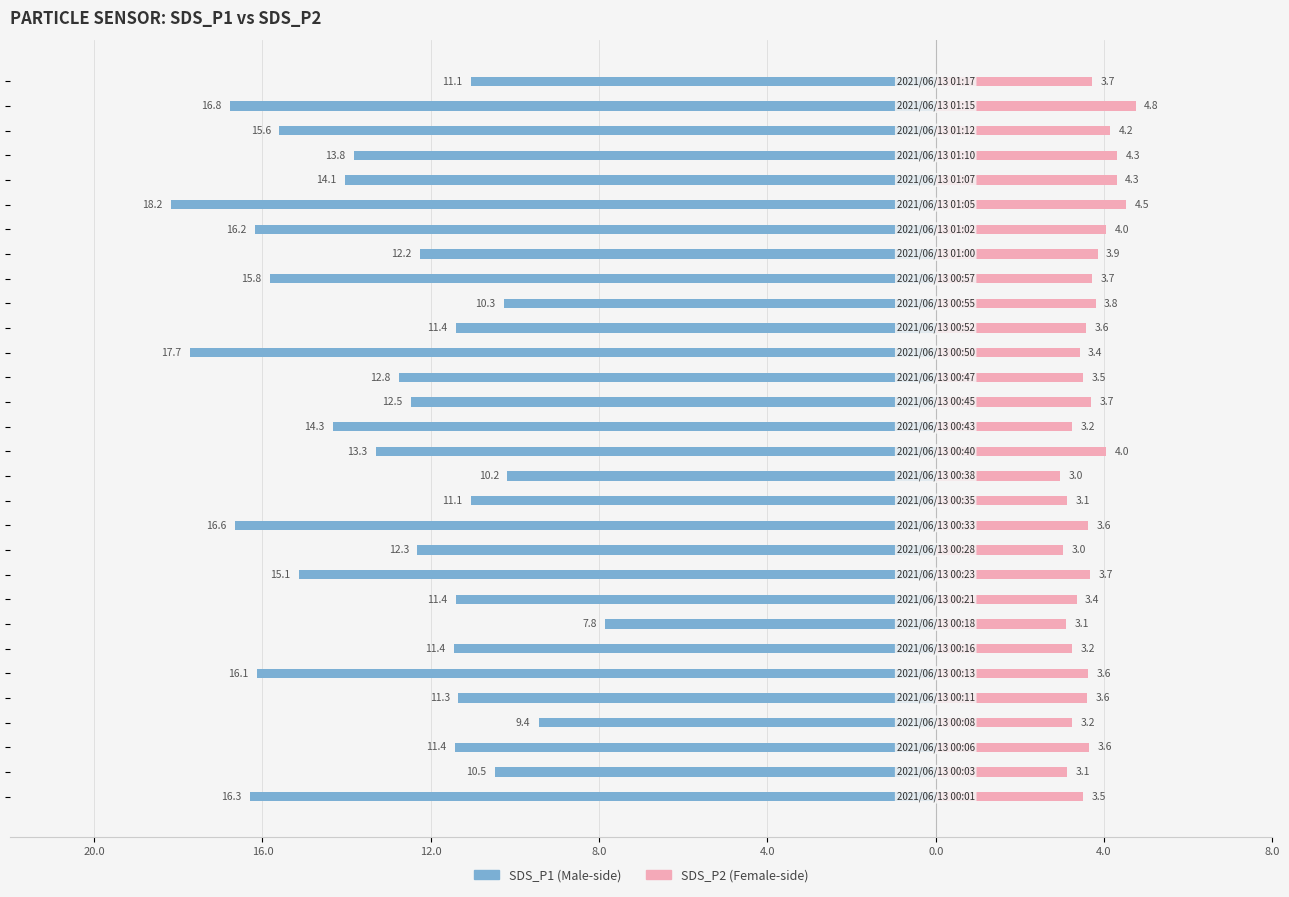

What is the difference between the highest and lowest values at 4.0?

14.9